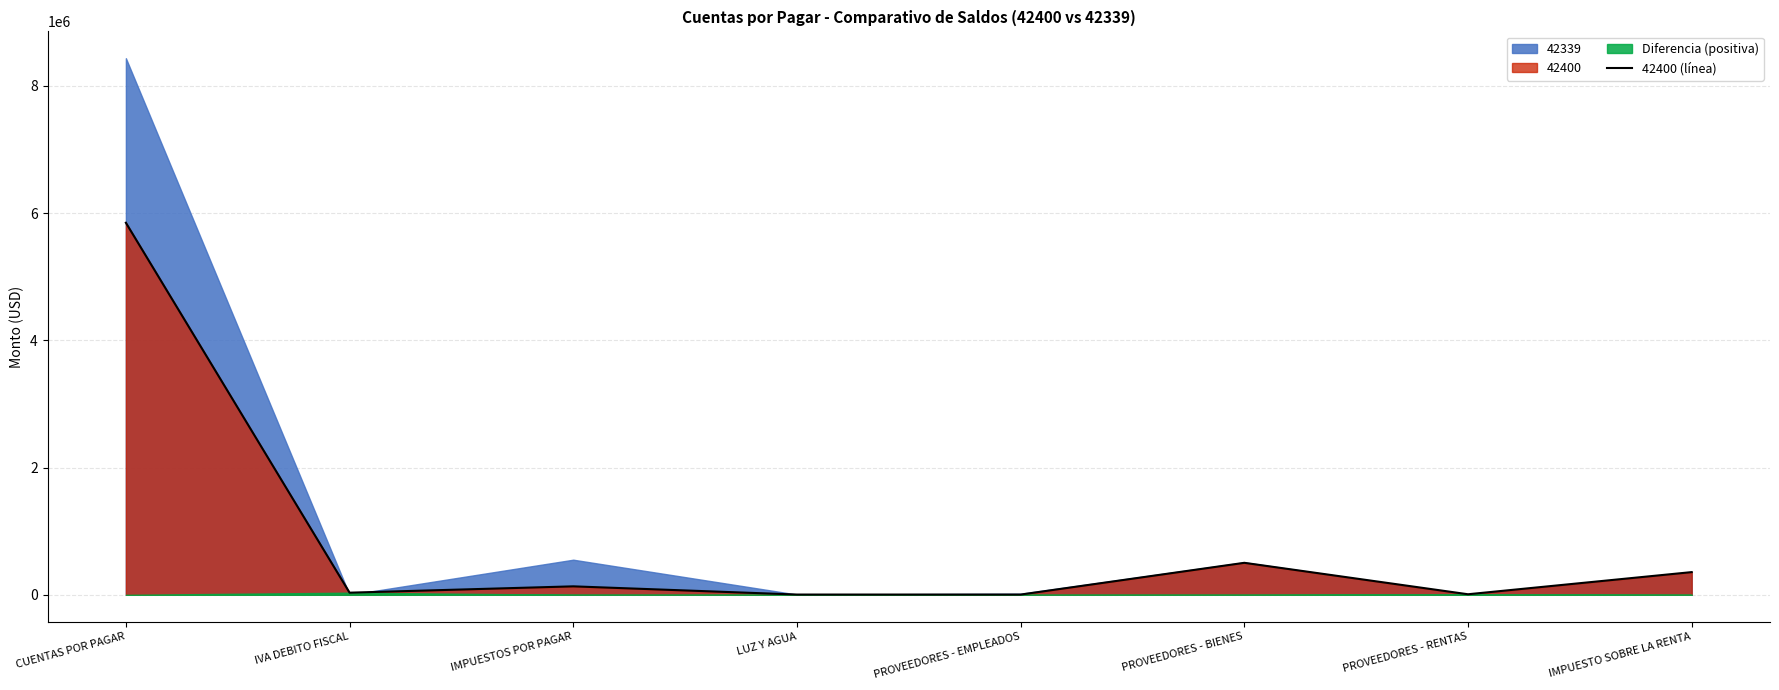

What is the label of the 4th point from the left?

LUZ Y AGUA